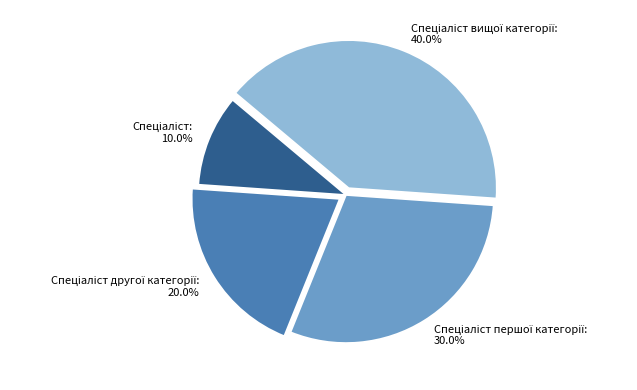

Does any single category account for the majority?

No